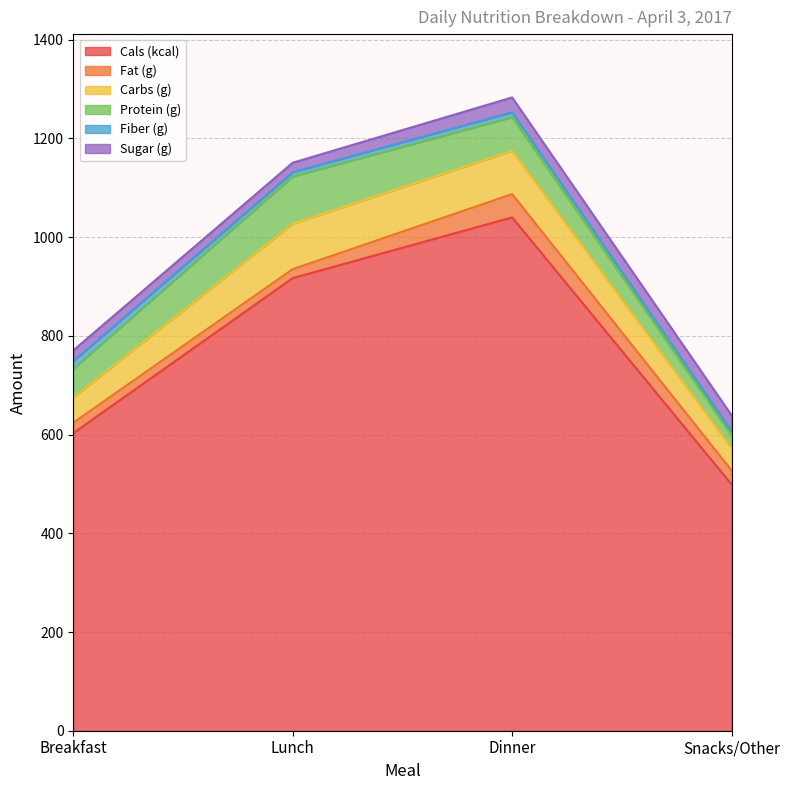

Count the number of categories in the chart.

4